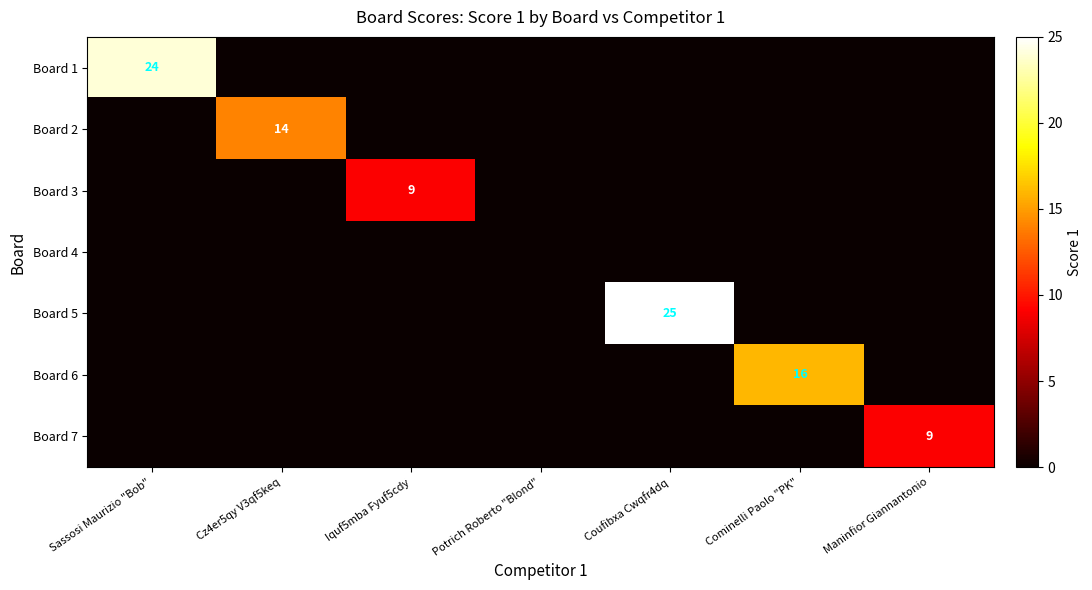

Is the value of Board 6 at Cominelli Paolo "PK" greater than the value of Board 3 at Iquf5mba Fyuf5cdy?

Yes